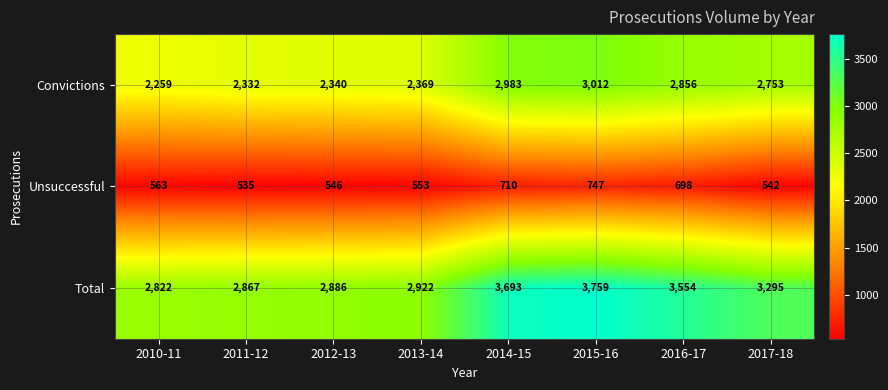

What is the average value of the Convictions series?

2613